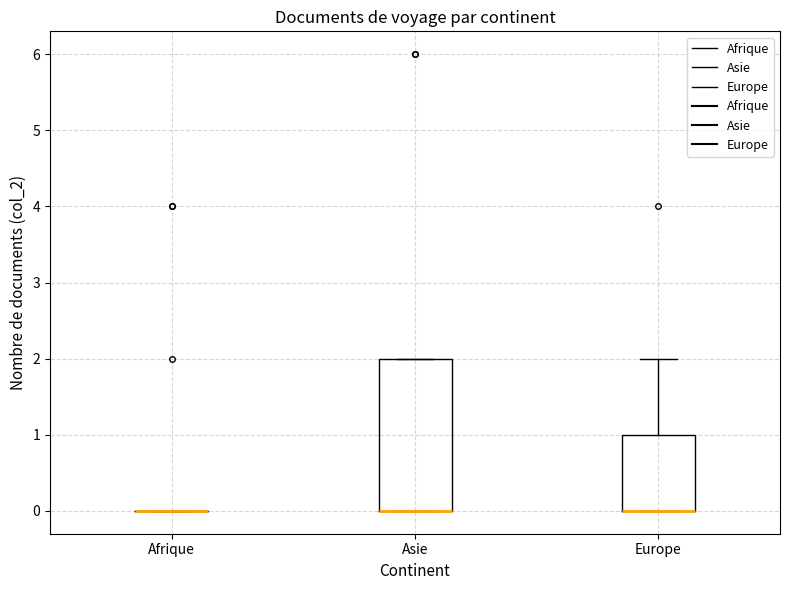

Where is the lower edge of the box for Asie on the y-axis? The values are not printed on the chart, so give them approximately, as read against the axis.

0